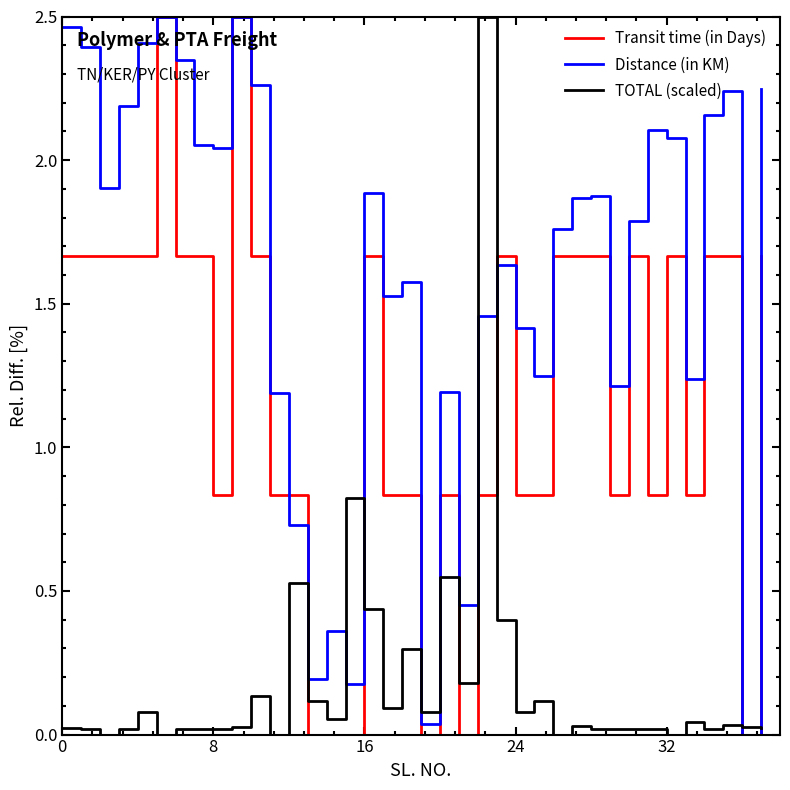

Which series has the largest total across all categories?

Distance (in KM)